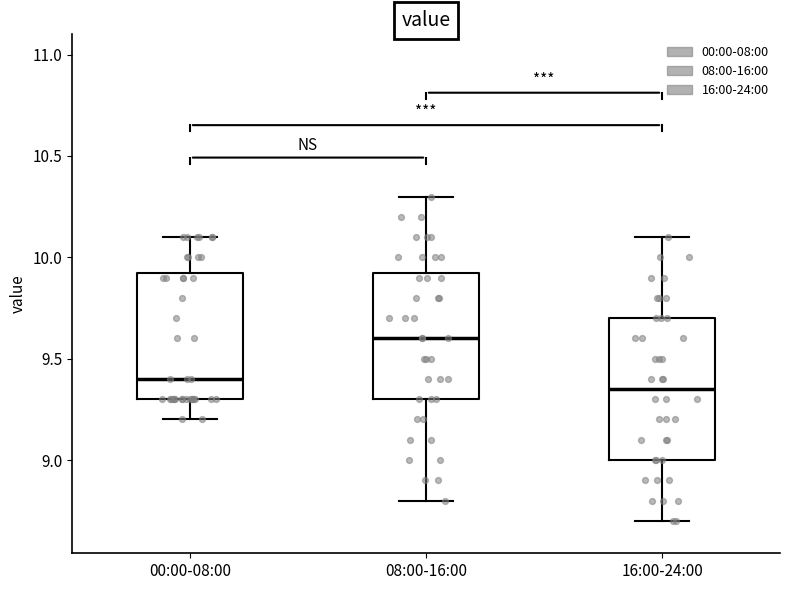

Reading left to right, read every box against the y-axis: the position of its median line, the range the box covers, and the ends of its whiskers. The values are not printed on the chart, so give them approximately, as read against the axis.

00:00-08:00: median 9.40, box 9.30 to 9.95, whiskers 9.20 to 10.10
08:00-16:00: median 9.60, box 9.30 to 9.95, whiskers 8.80 to 10.30
16:00-24:00: median 9.35, box 9.00 to 9.70, whiskers 8.70 to 10.10